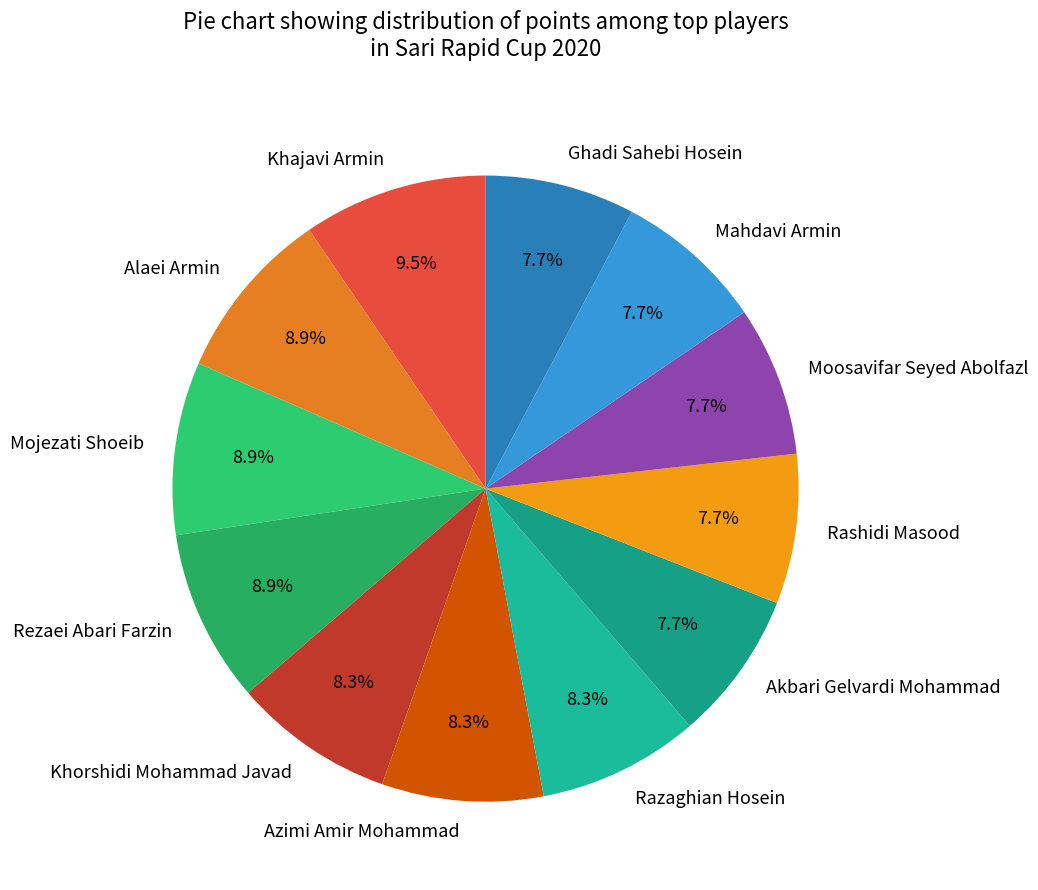

What is the largest slice in the pie chart?

Khajavi Armin